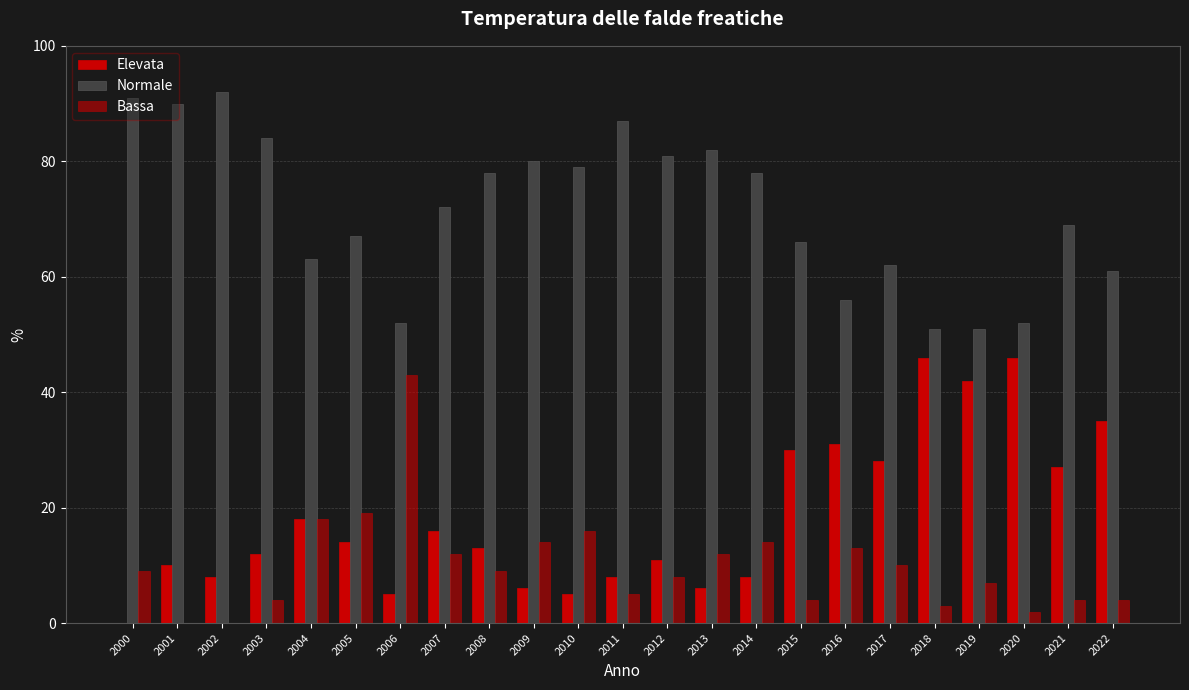

How many series are shown in this chart?

3